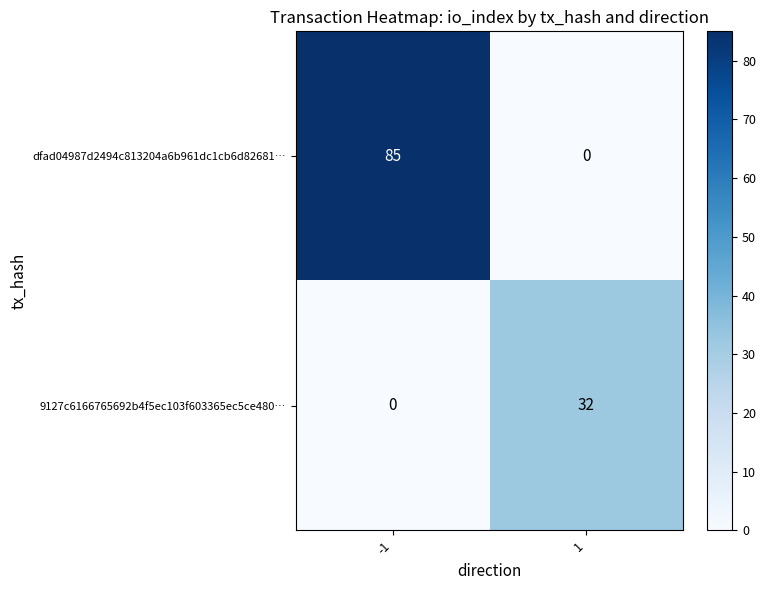

Reading left to right, extract all data points from this chart.

dfad04987d2494c813204a6b961dc1cb6d82681…: 85	0
9127c6166765692b4f5ec103f603365ec5ce480…: 0	32